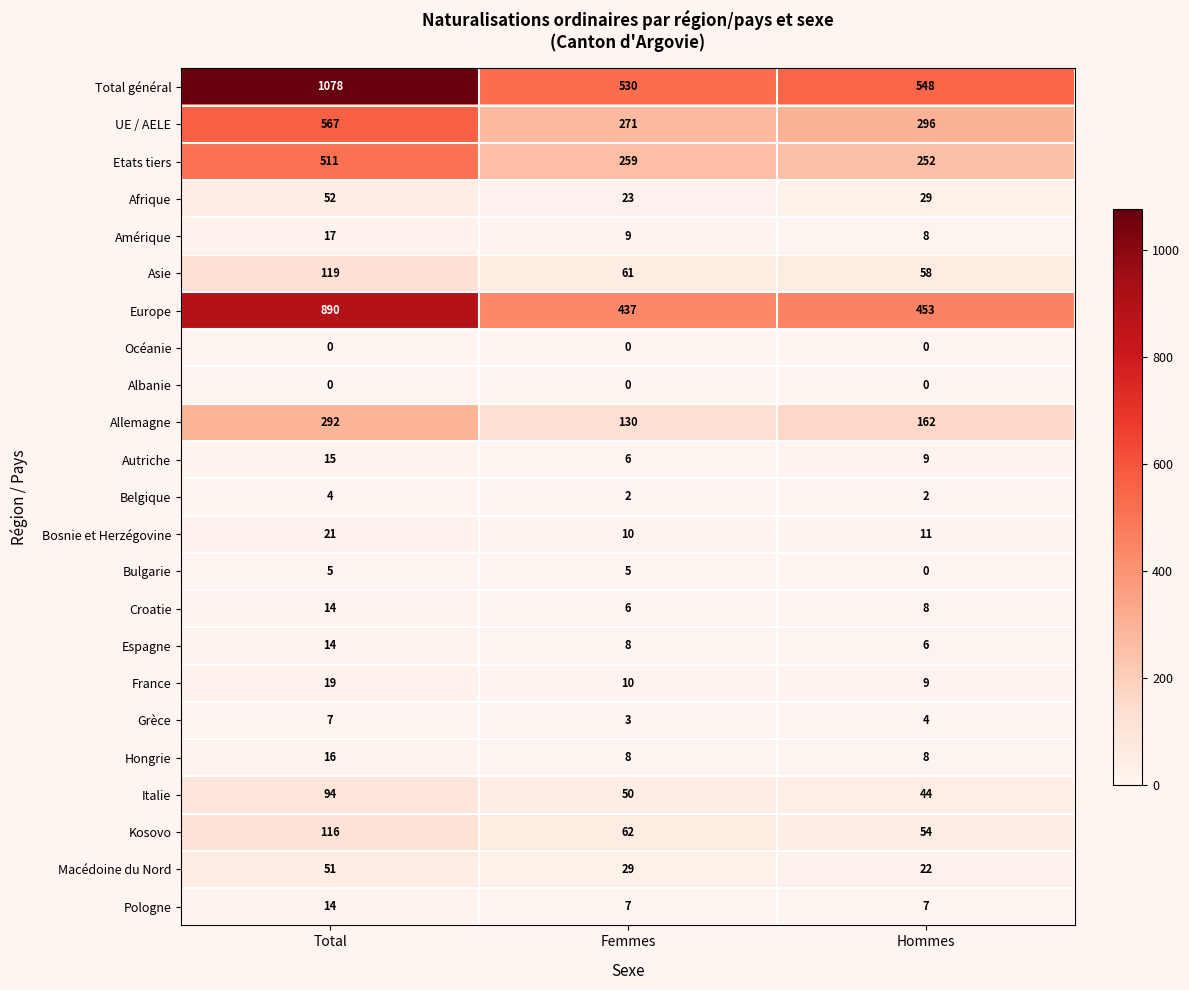

What is the total value across all series at Hommes?

1990